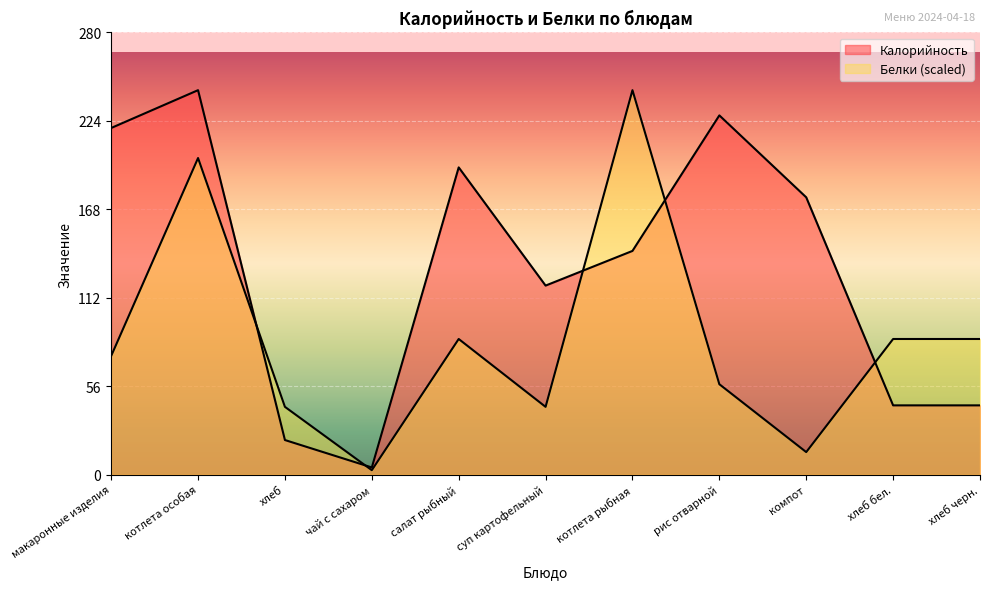

Does the chart display data point markers on the line(s)?

No